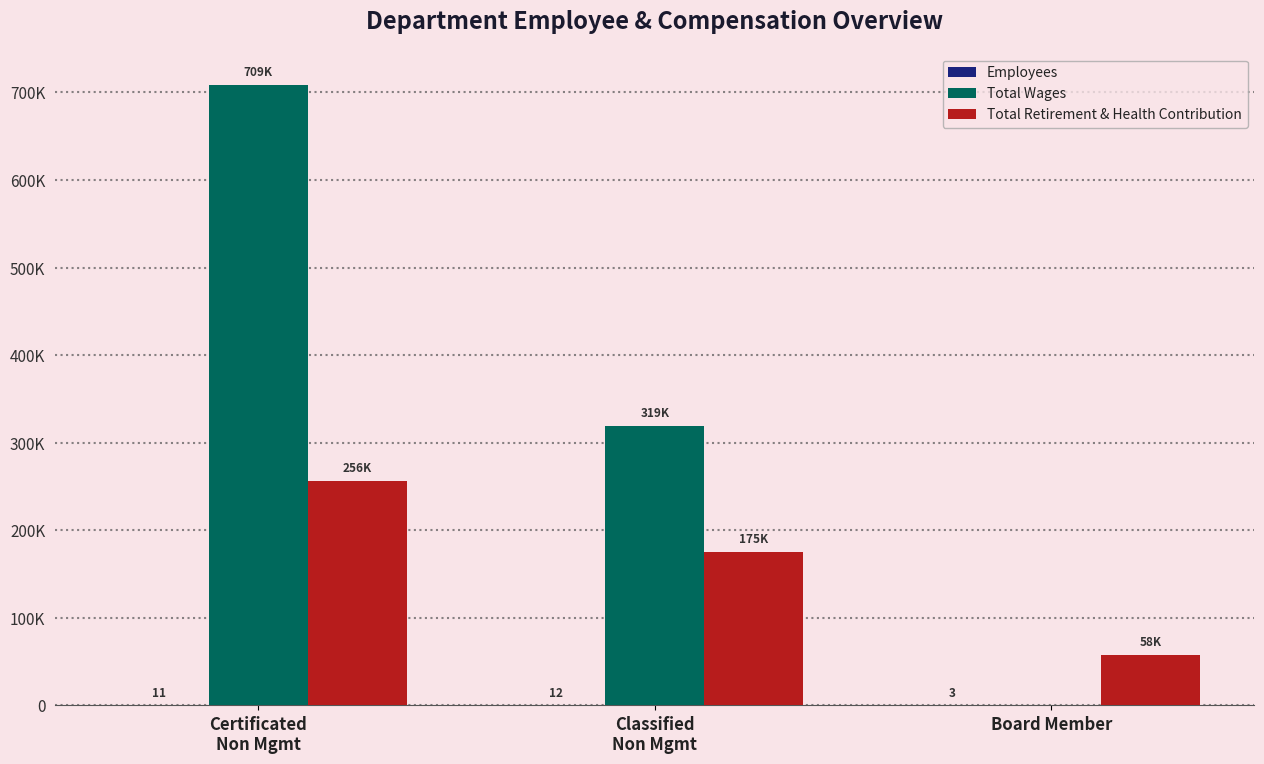

Does the chart contain stacked bars?

No